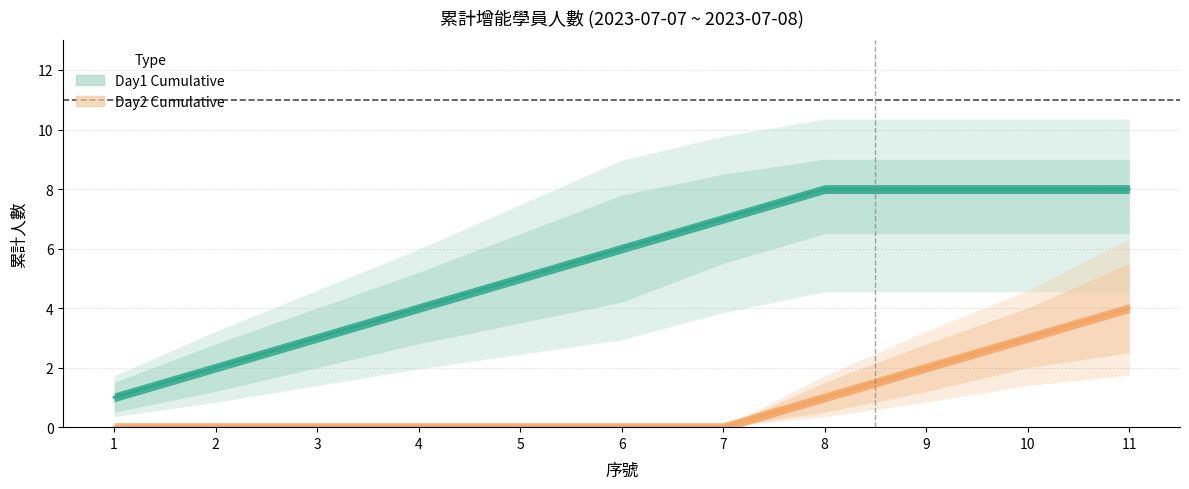

What is the maximum value shown in the chart?

8